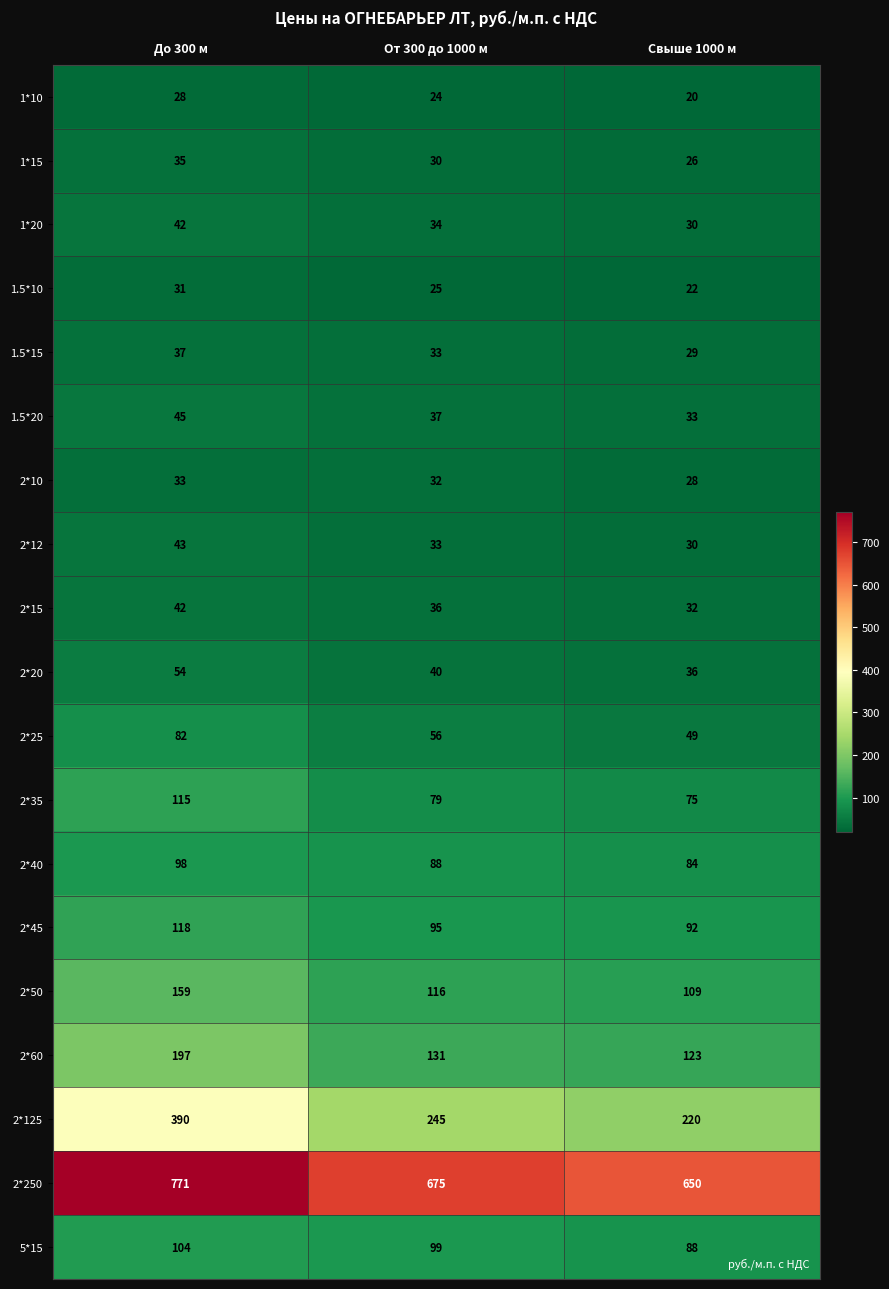

How many 2*250 values are between 650 and 771?

3